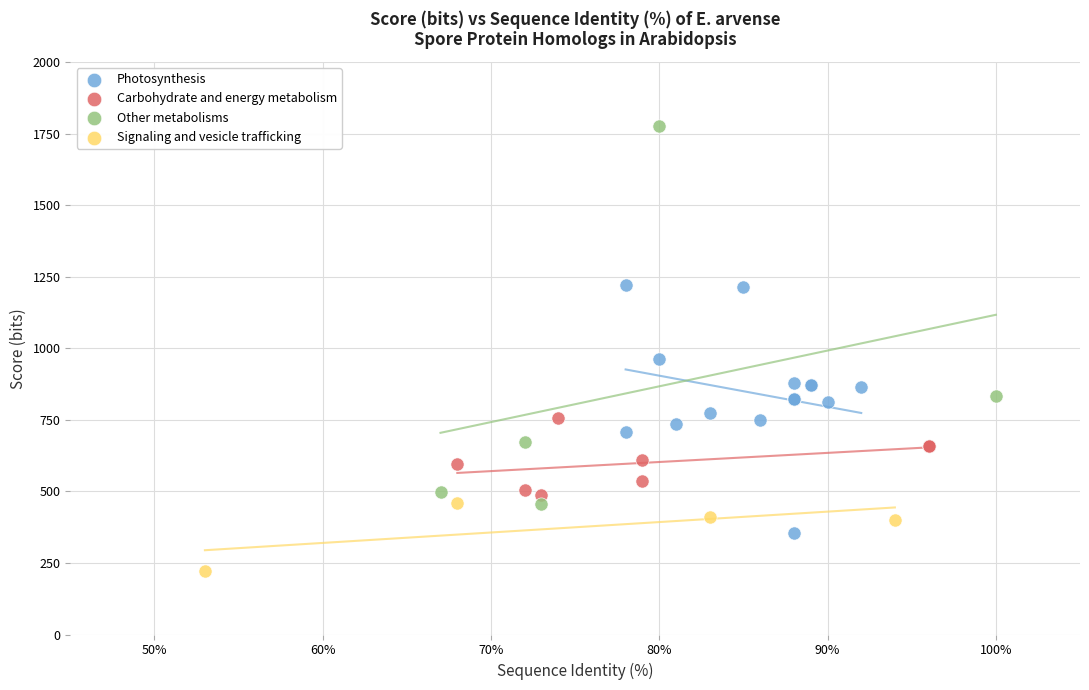

Which series reaches the maximum Y coordinate?

Other metabolisms